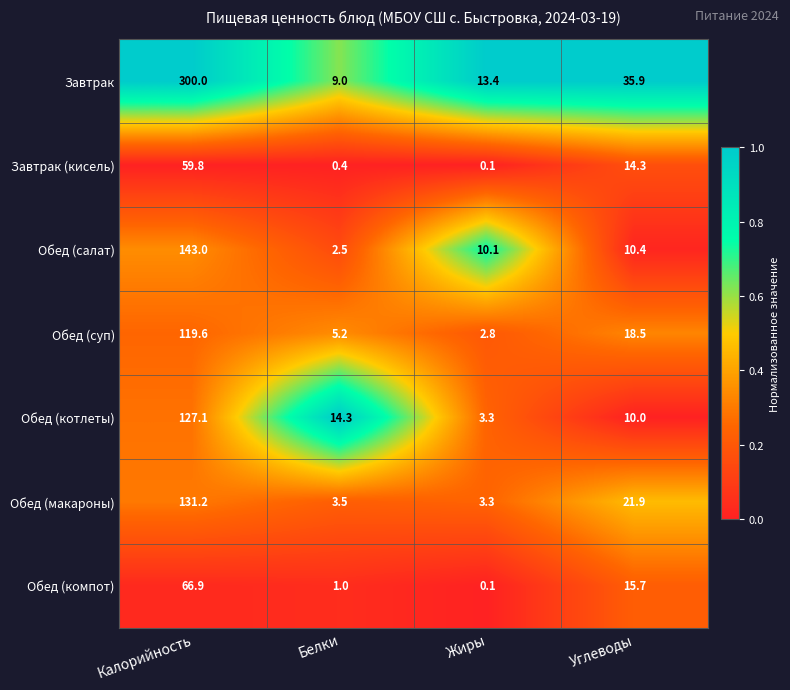

Reading left to right, list all the values displayed in this chart.

Завтрак: 300.0	9.0	13.4	35.9
Завтрак (кисель): 59.8	0.4	0.1	14.3
Обед (салат): 143.0	2.5	10.1	10.4
Обед (суп): 119.6	5.2	2.8	18.5
Обед (котлеты): 127.1	14.3	3.3	10.0
Обед (макароны): 131.2	3.5	3.3	21.9
Обед (компот): 66.9	1.0	0.1	15.7